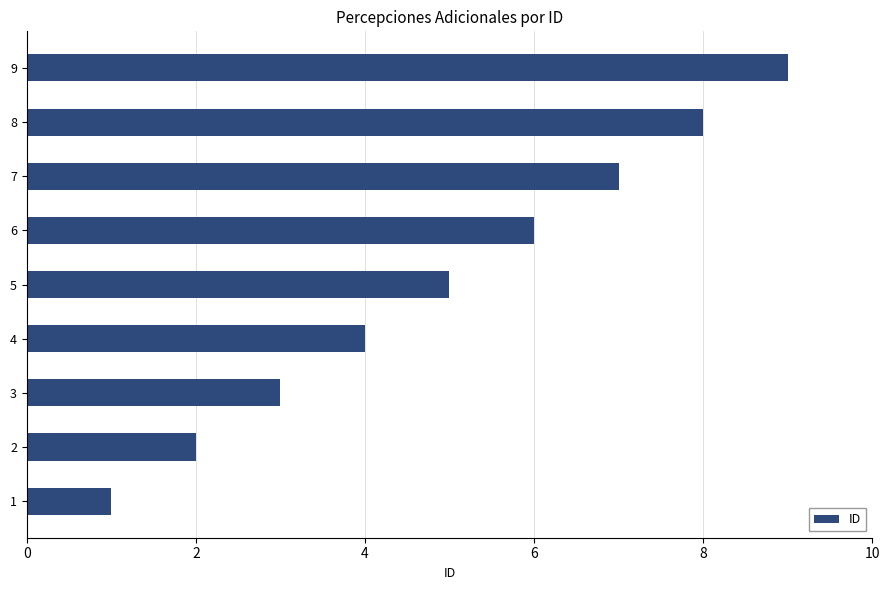

Count the number of data series in this chart.

1